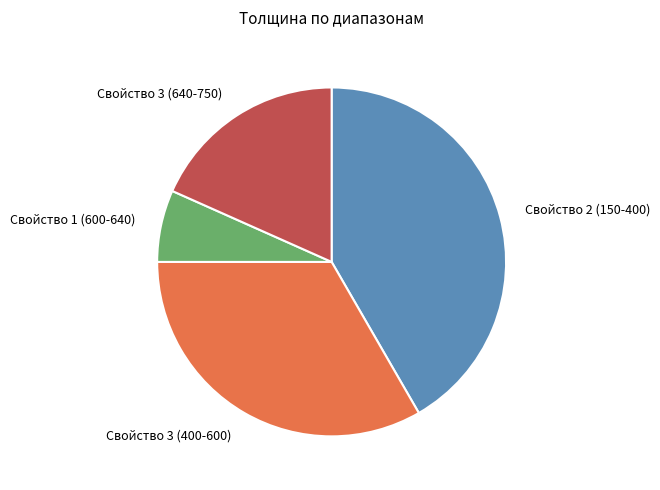

Rank the categories by value from lowest to highest.

Свойство 1 (600-640), Свойство 3 (640-750), Свойство 3 (400-600), Свойство 2 (150-400)